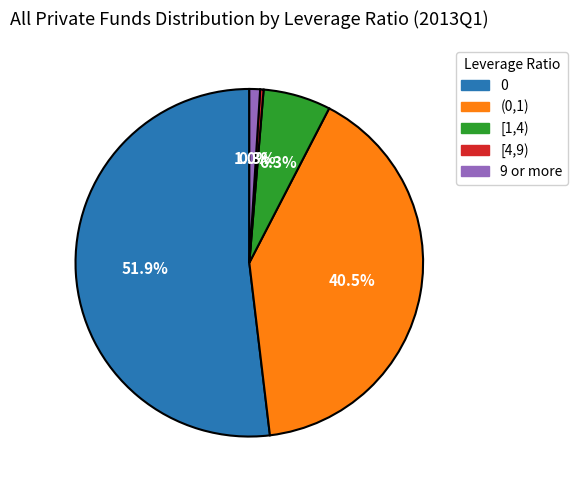

Count the number of slices in the pie.

5